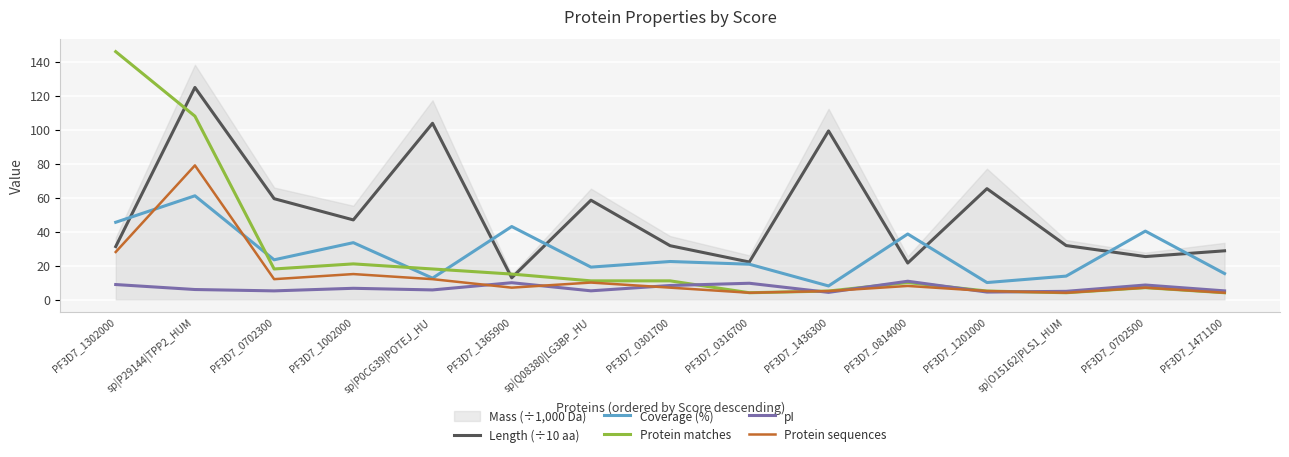

What is the sum of the pI values at PF3D7_1002000 and sp|P29144|TPP2_HUM?

12.5